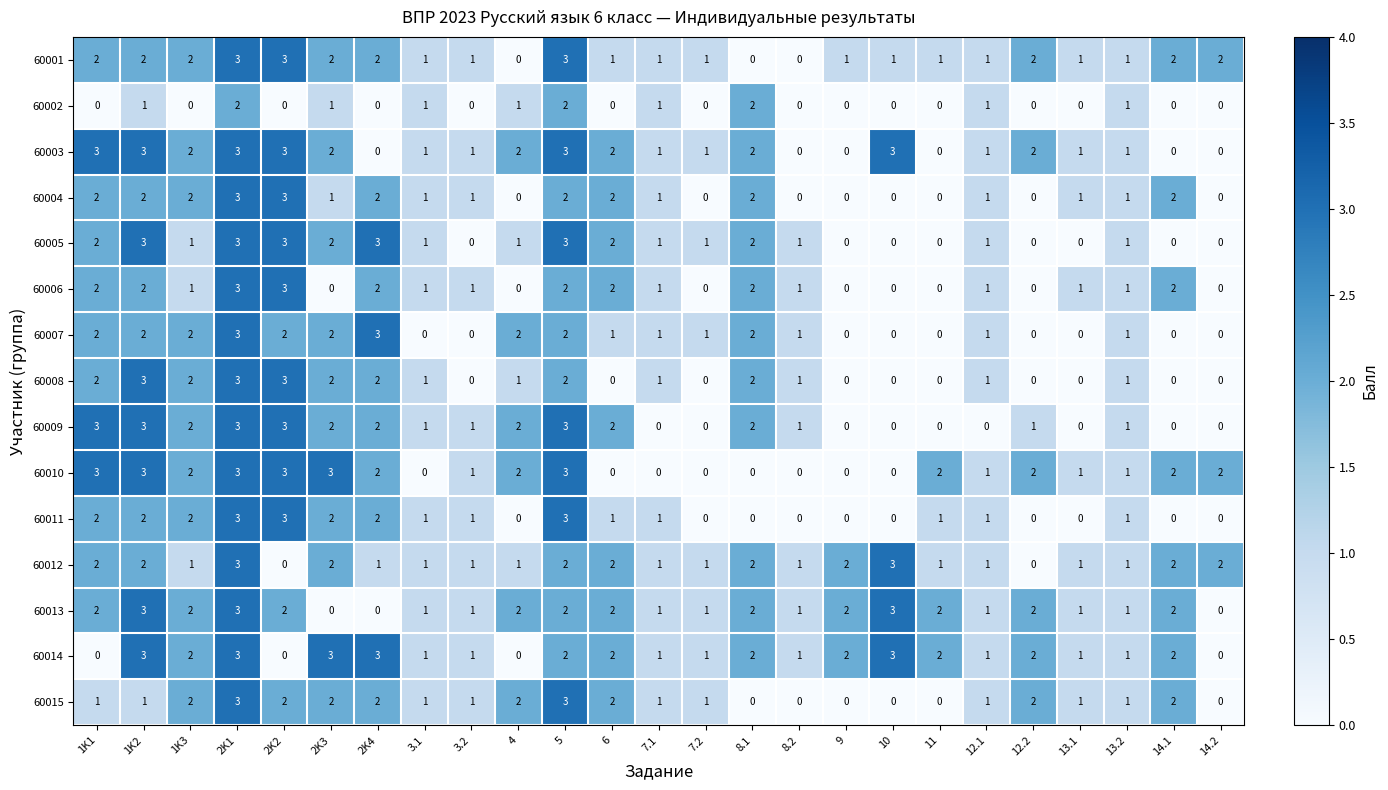

What is the total value across all series at 3.1?

13